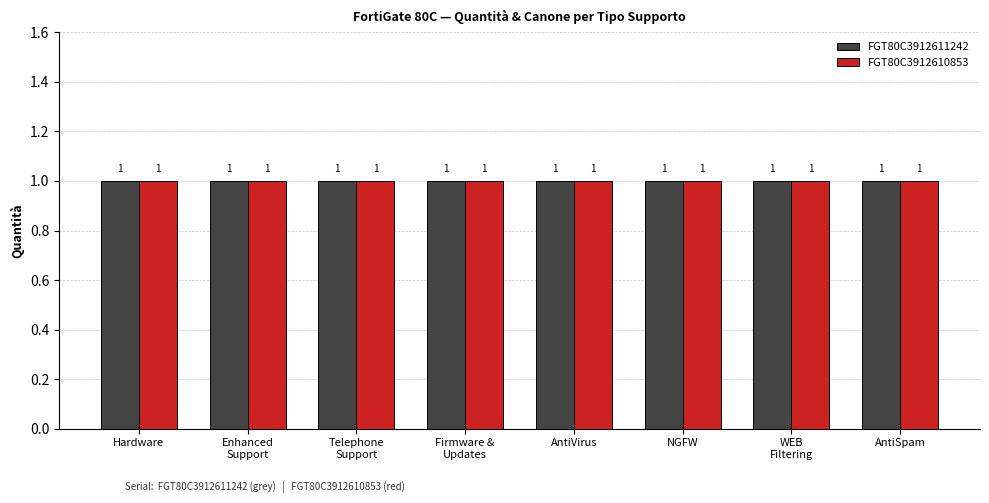

Which label corresponds to the smallest value in the chart?

Hardware